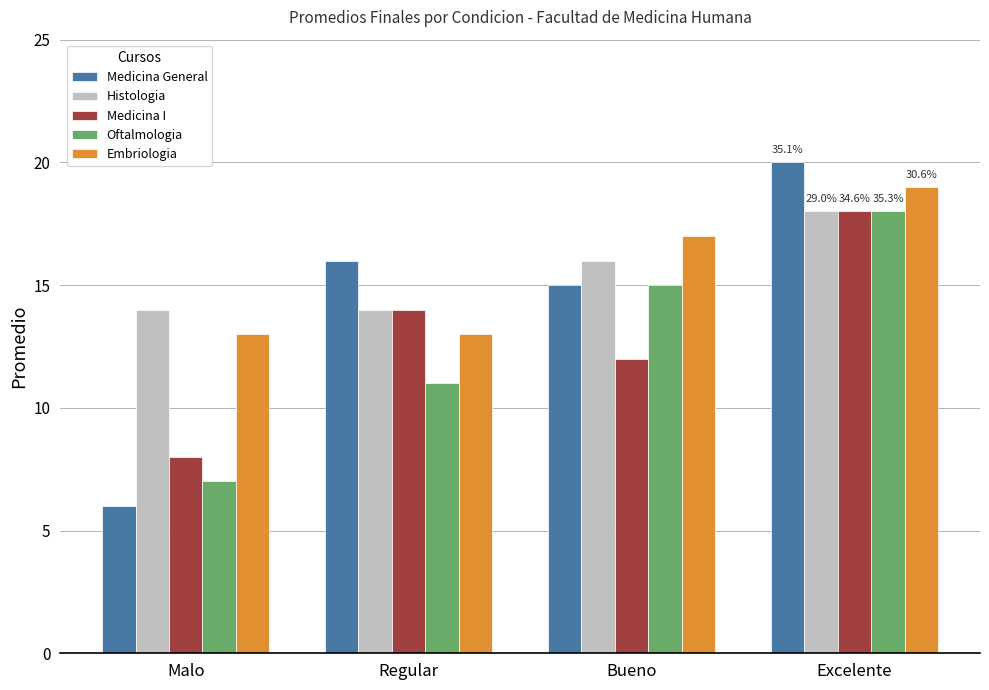

Which category has the lowest value in the Medicina General series?

Malo